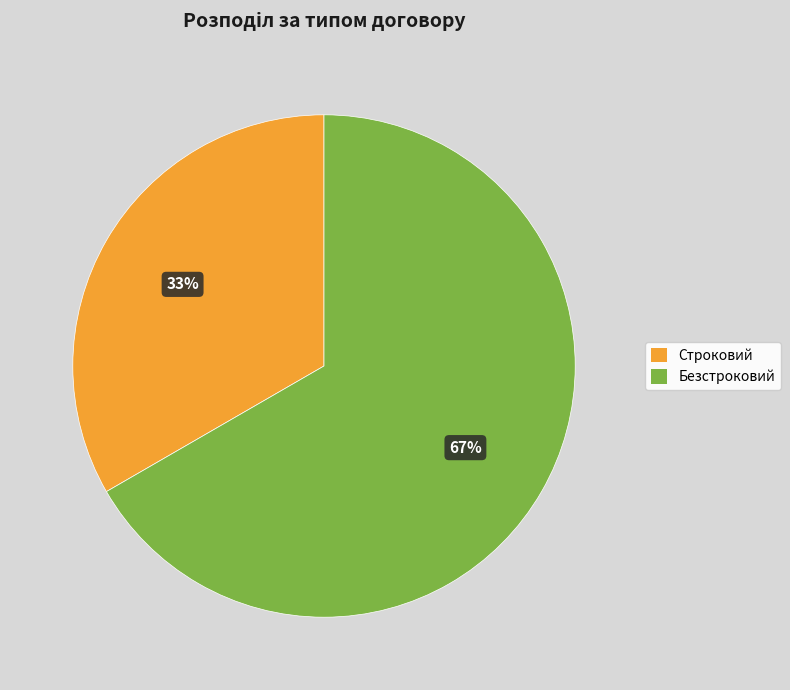

What is the smallest slice in the pie chart?

Строковий